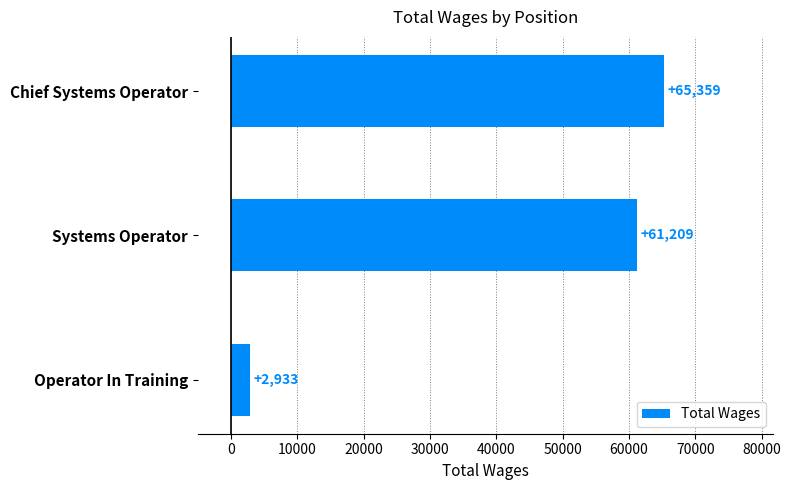

Does the chart contain stacked bars?

No